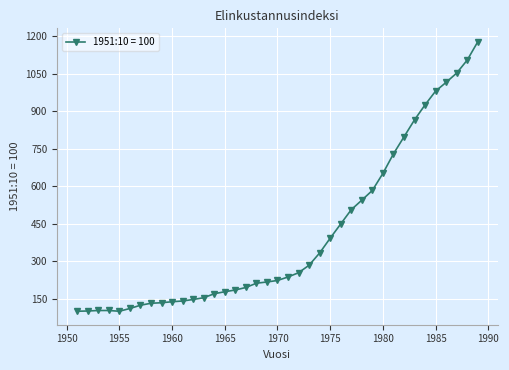

What is the value of the 28th point from the left?

544